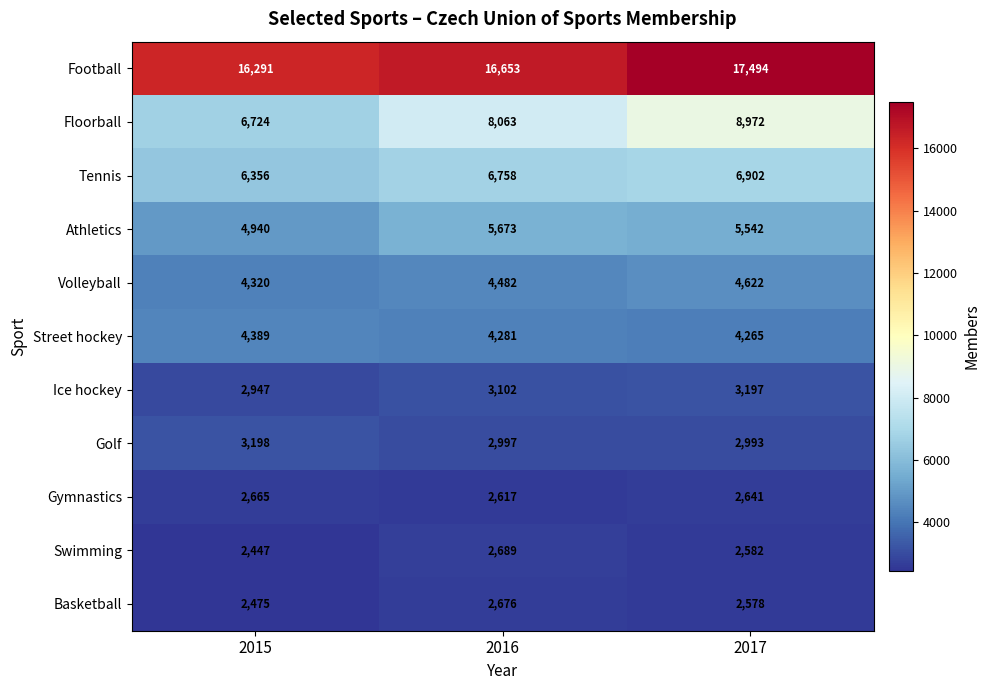

What is the minimum value shown in the chart?

2447